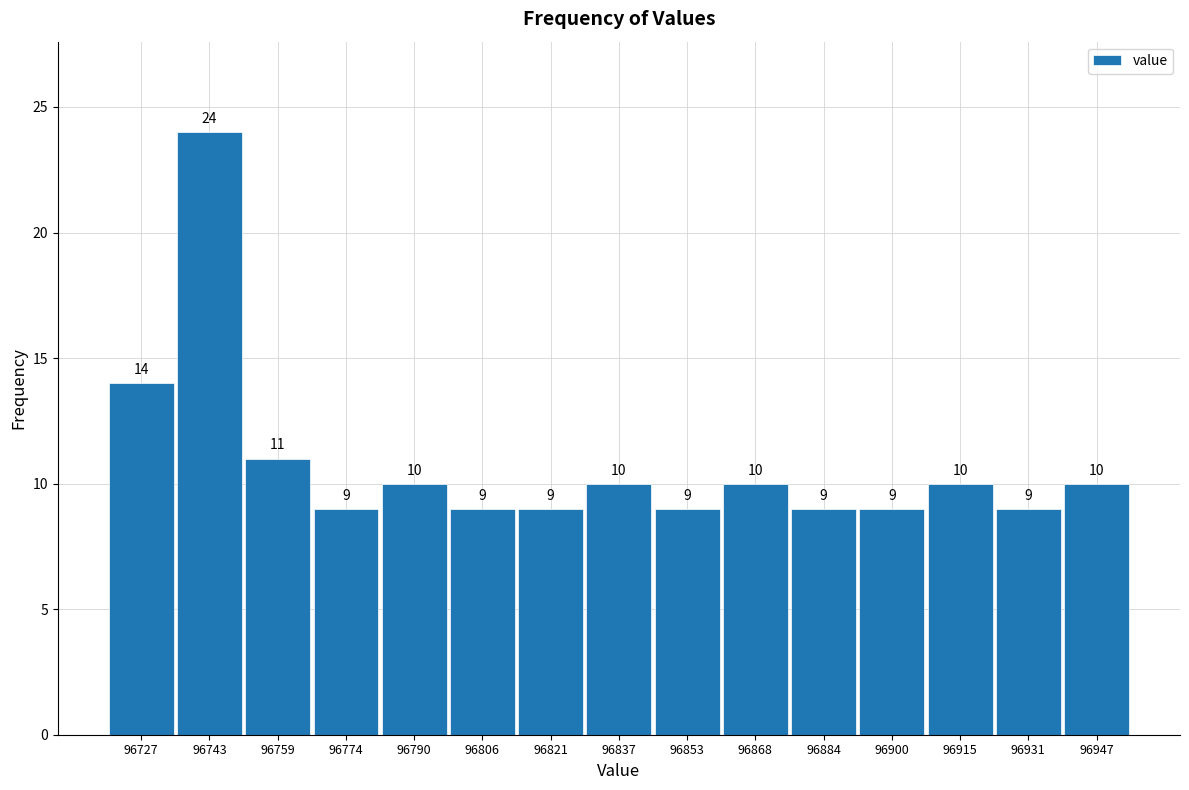

Which range on the x-axis has the tallest bar?

96736 to 96752